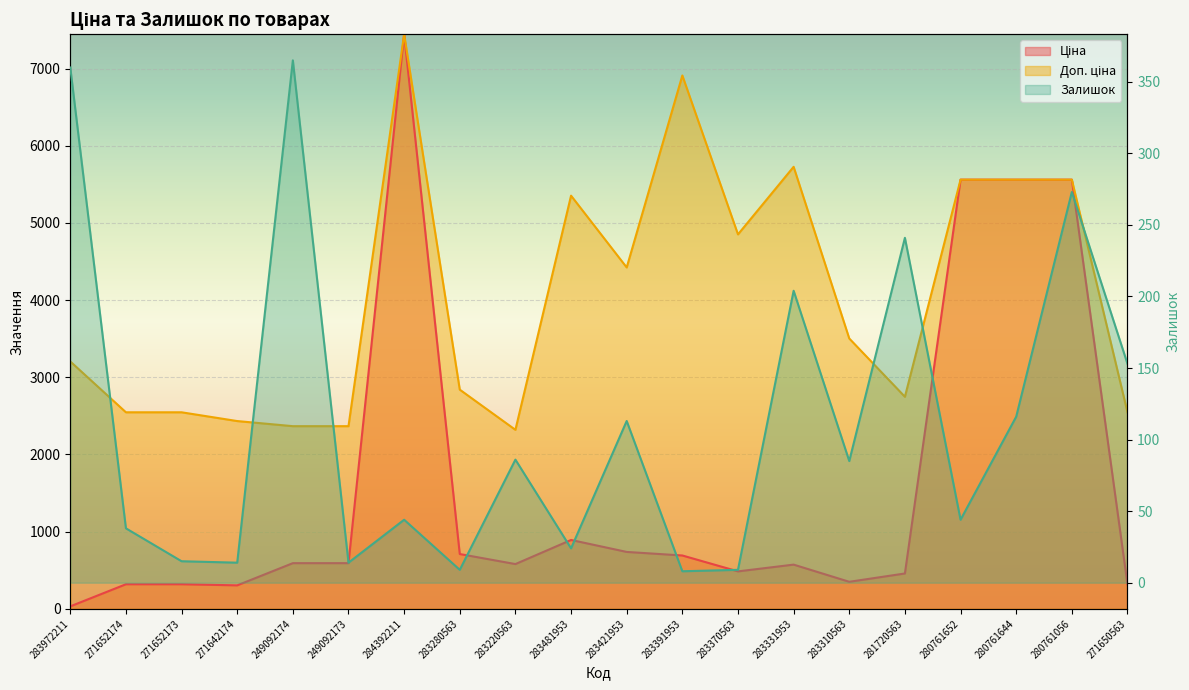

List the labels in order of Ціна value, largest first.

284392211, 280761652, 280761644, 280761056, 283481953, 283421953, 283280563, 283391953, 249092174, 249092173, 283220563, 283331953, 283370563, 281720563, 283310563, 271652174, 271652173, 271650563, 271642174, 283972211